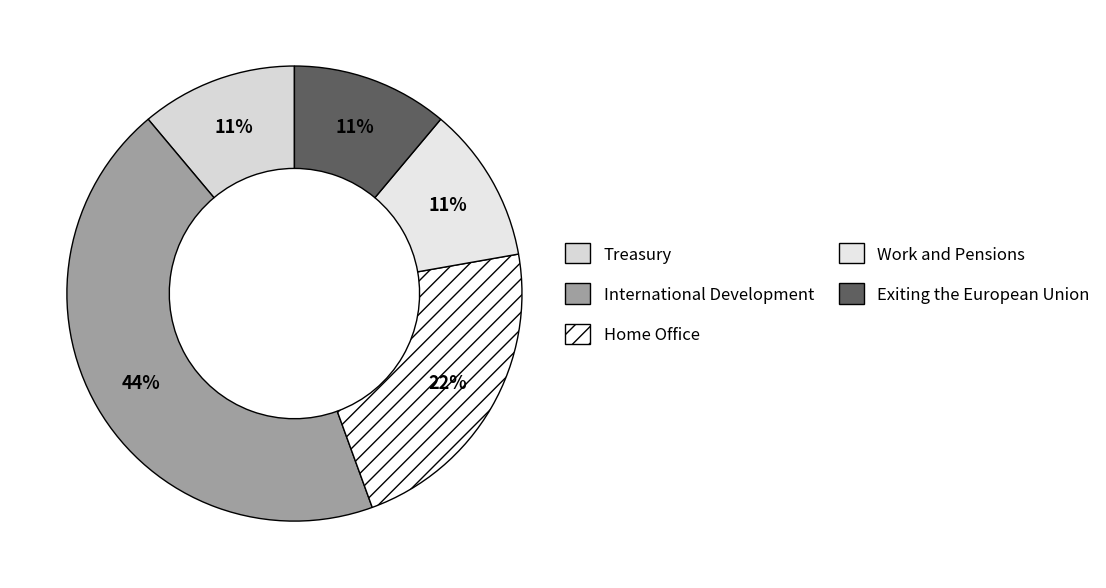

How many slices are in this pie chart?

5